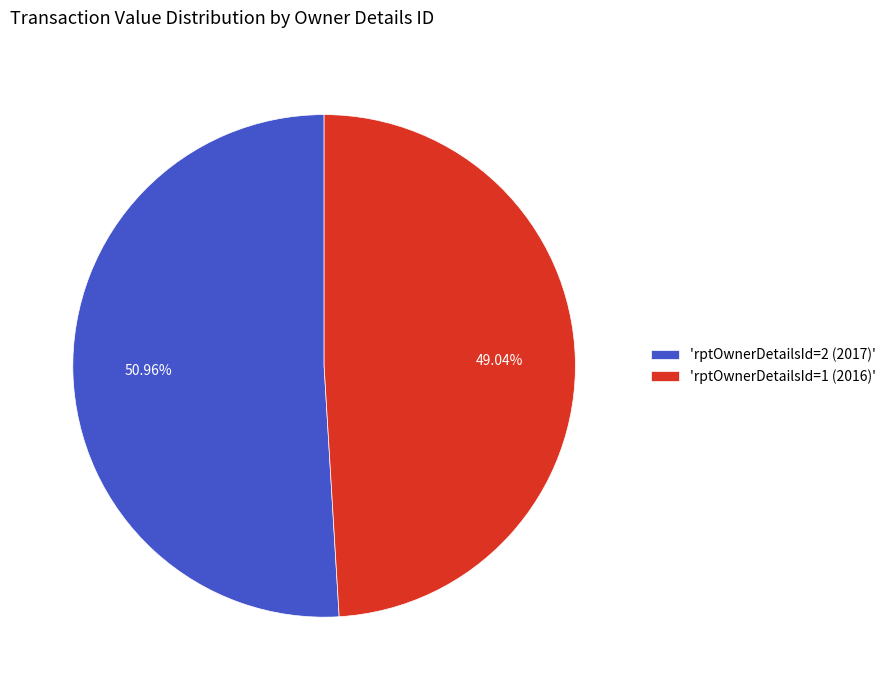

What is the smallest slice in the pie chart?

'rptOwnerDetailsId=1 (2016)'